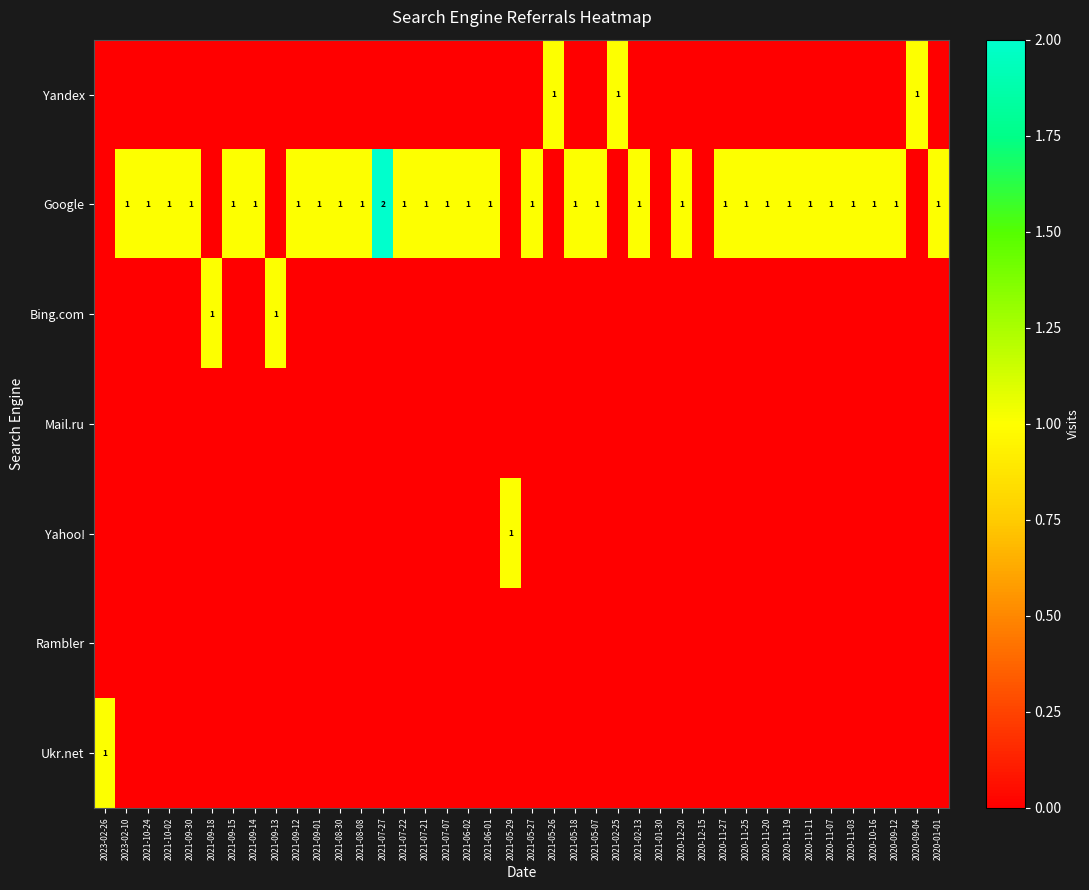

The value of Google at 2020-11-07 is 0. True or false?

False